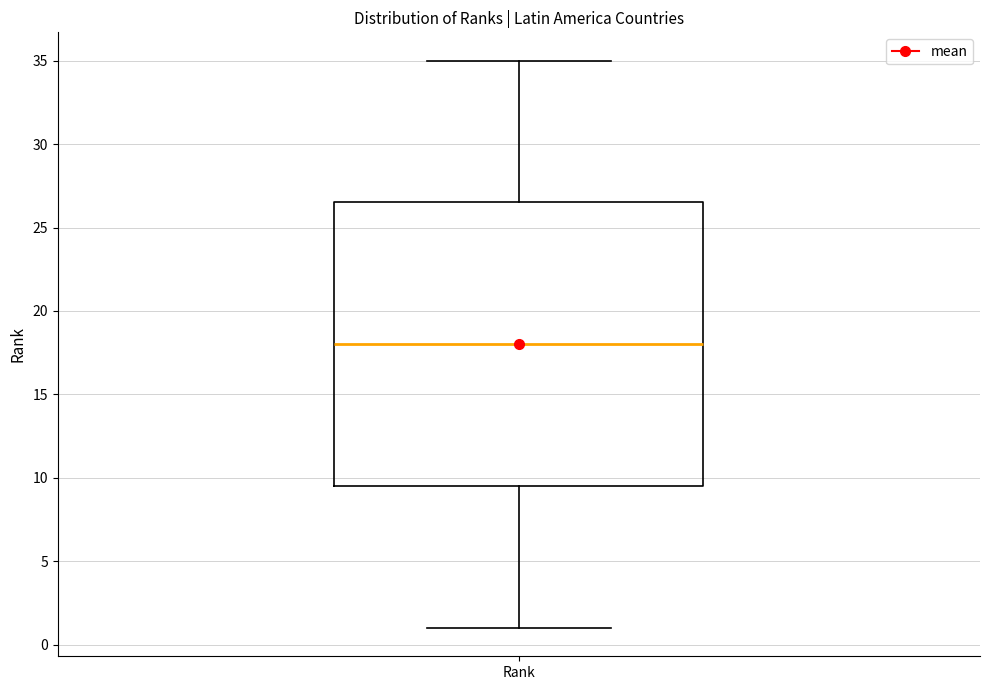

Read this box plot against the y-axis: the position of the median line, the range covered by the box, and the ends of both whiskers. The values are not printed on the chart, so give them approximately, as read against the axis.

median 18.0, box 9.5 to 26.5, whiskers 1.0 to 35.0